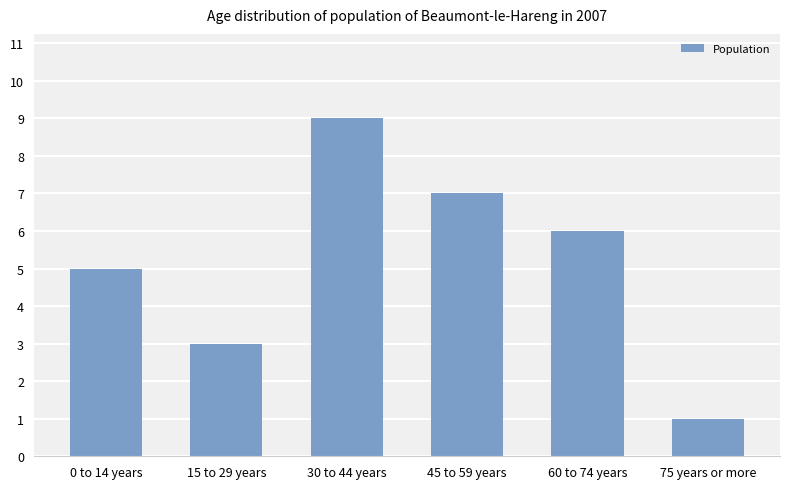

Are the bars grouped side by side (vs. stacked)?

No